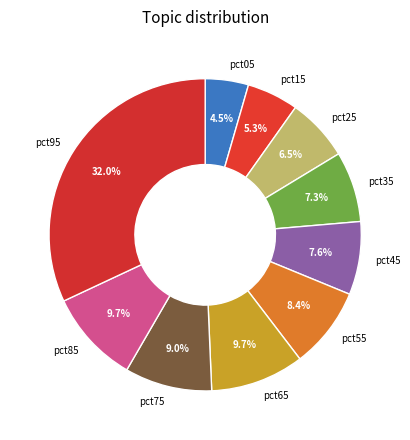

What percentage is NOT represented by pct75?

91.0%